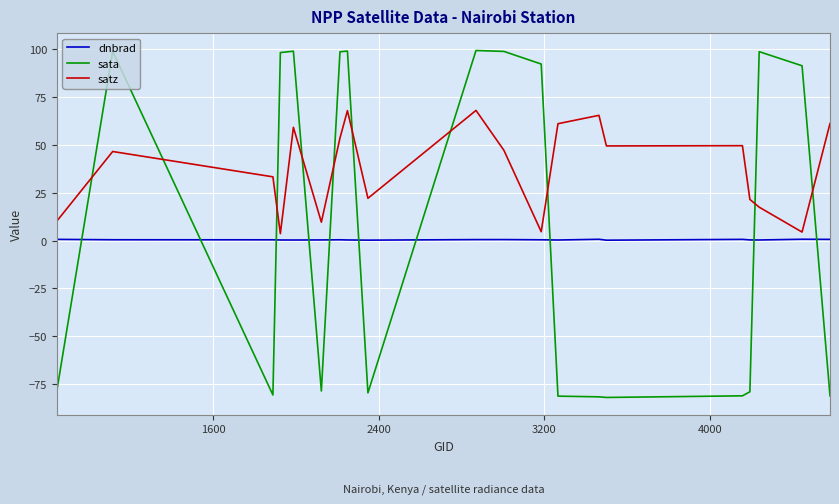

What is the difference between the maximum and minimum values in the sata series?

181.3